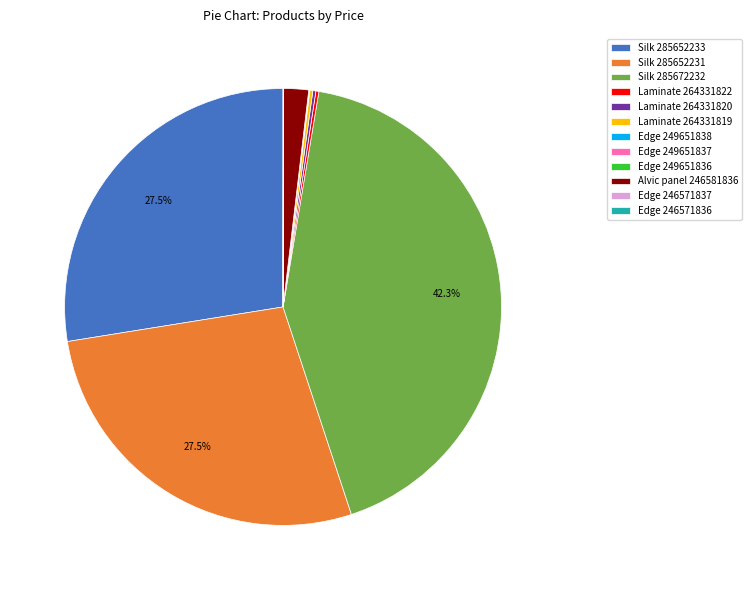

What is the largest slice in the pie chart?

Silk 285672232